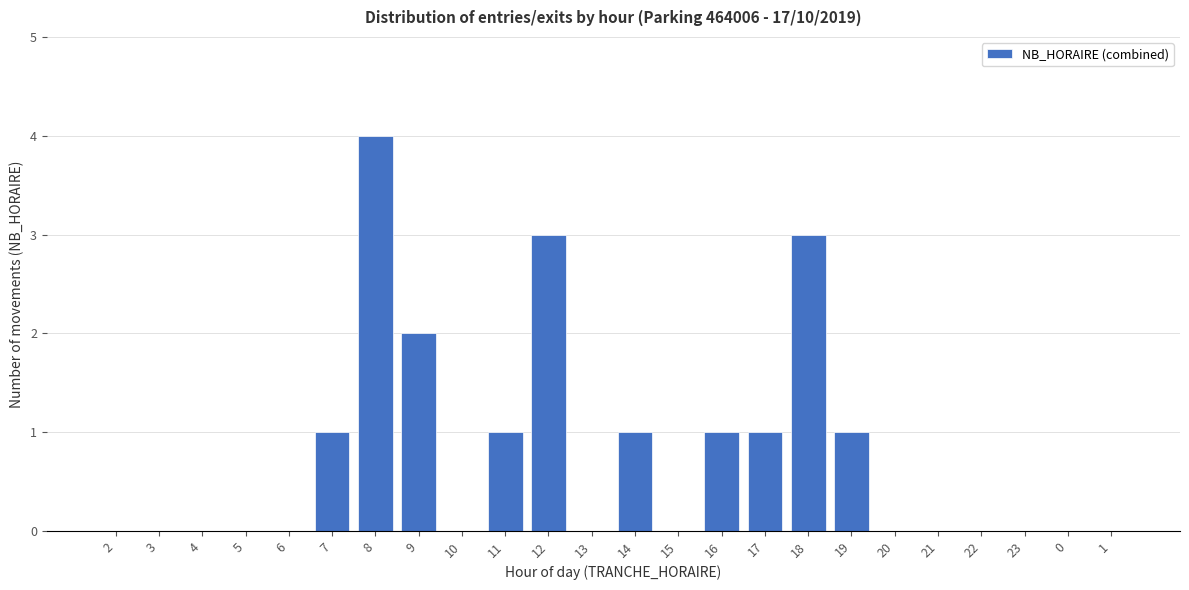

Reading left to right, transcribe all the data shown in this chart.

2=0	3=0	4=0	5=0	6=0	7=1	8=4	9=2	10=0	11=1	12=3	13=0	14=1	15=0	16=1	17=1	18=3	19=1	20=0	21=0	22=0	23=0	0=0	1=0